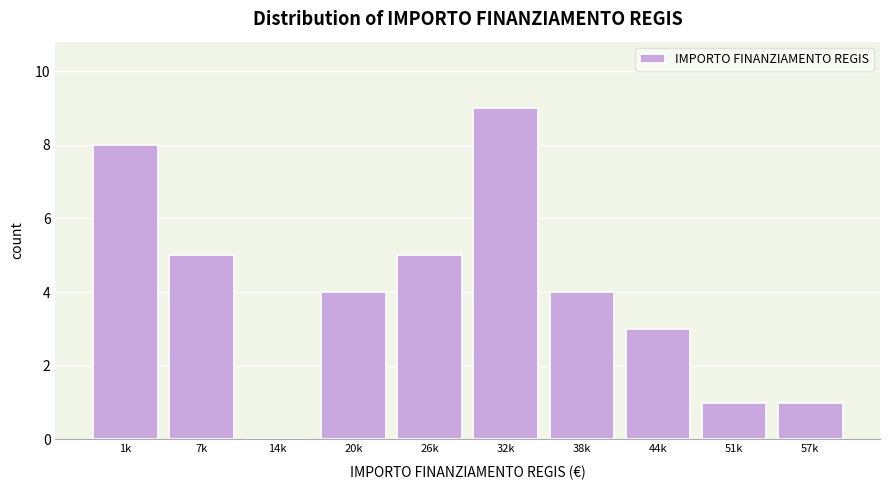

Reading right to left, extract all data points from this chart.

57k=1	51k=1	44k=3	38k=4	32k=9	26k=5	20k=4	14k=0	7k=5	1k=8